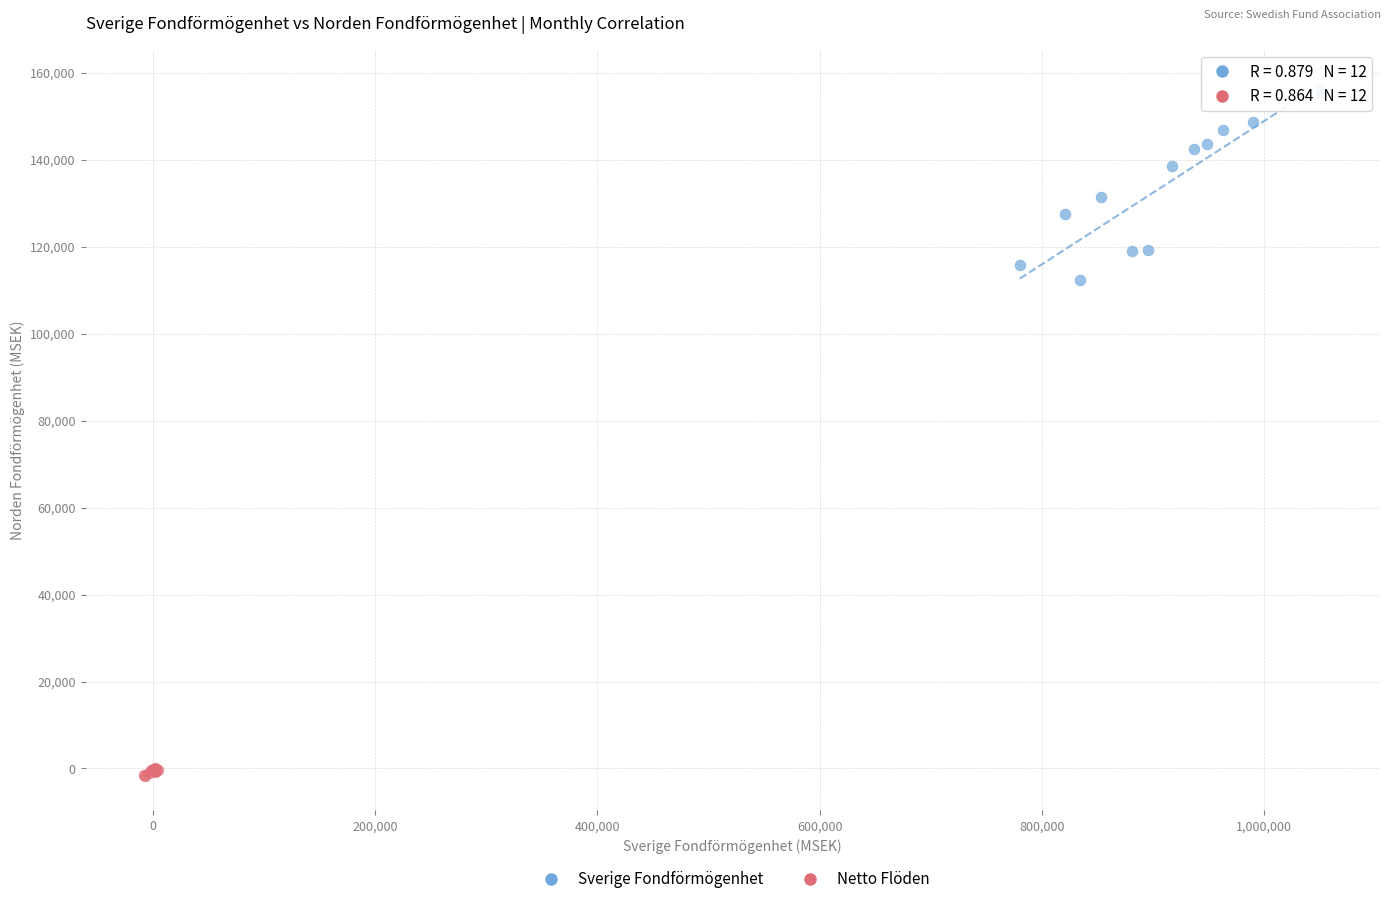

Which series contains the highest Y value?

Sverige Fondförmögenhet